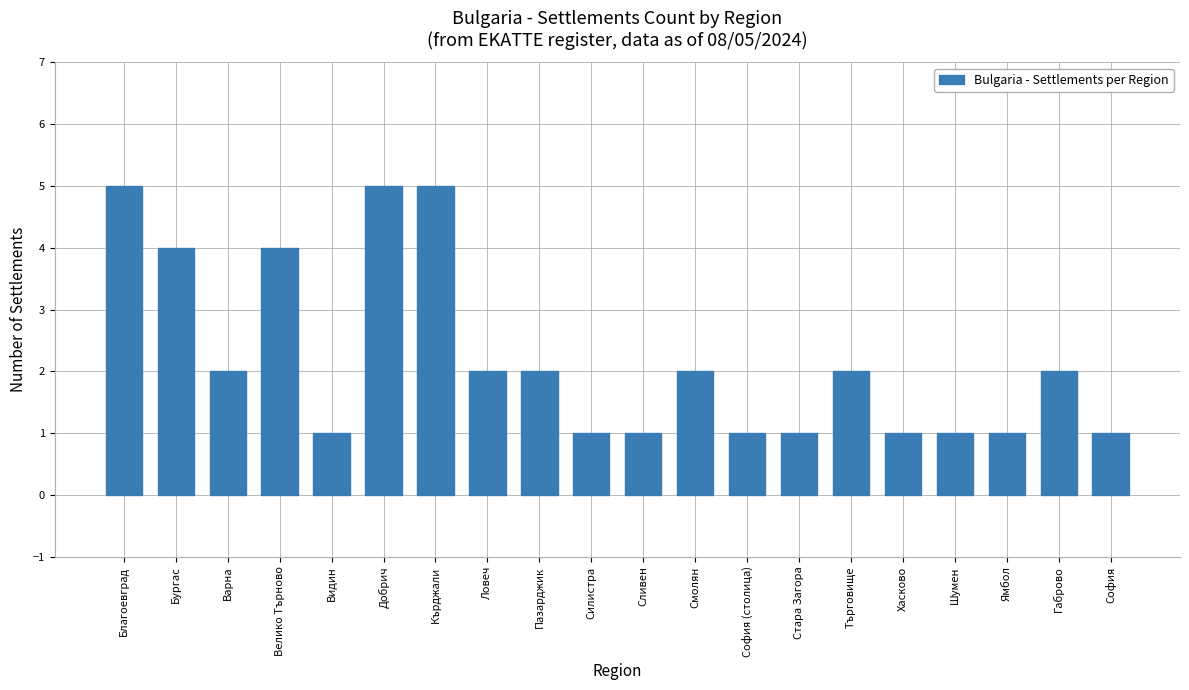

Reading left to right, what are all the values shown in this chart?

Благоевград=5	Бургас=4	Варна=2	Велико Търново=4	Видин=1	Добрич=5	Кърджали=5	Ловеч=2	Пазарджик=2	Силистра=1	Сливен=1	Смолян=2	София (столица)=1	Стара Загора=1	Търговище=2	Хасково=1	Шумен=1	Ямбол=1	Габрово=2	София=1